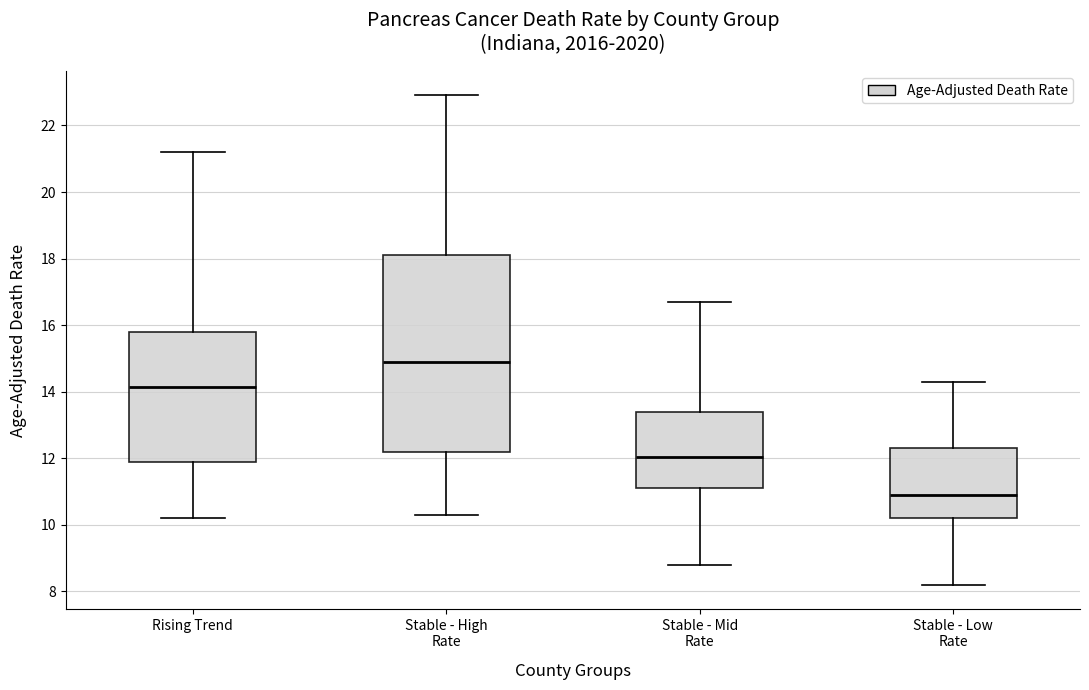

Reading left to right, read every box against the y-axis: the position of its median line, the range the box covers, and the ends of its whiskers. The values are not printed on the chart, so give them approximately, as read against the axis.

Rising Trend: median 14.2, box 12.0 to 15.8, whiskers 10.2 to 21.2
Stable - High Rate: median 15.0, box 12.2 to 18.2, whiskers 10.4 to 23.0
Stable - Mid Rate: median 12.0, box 11.2 to 13.4, whiskers 8.8 to 16.8
Stable - Low Rate: median 11.0, box 10.2 to 12.4, whiskers 8.2 to 14.4